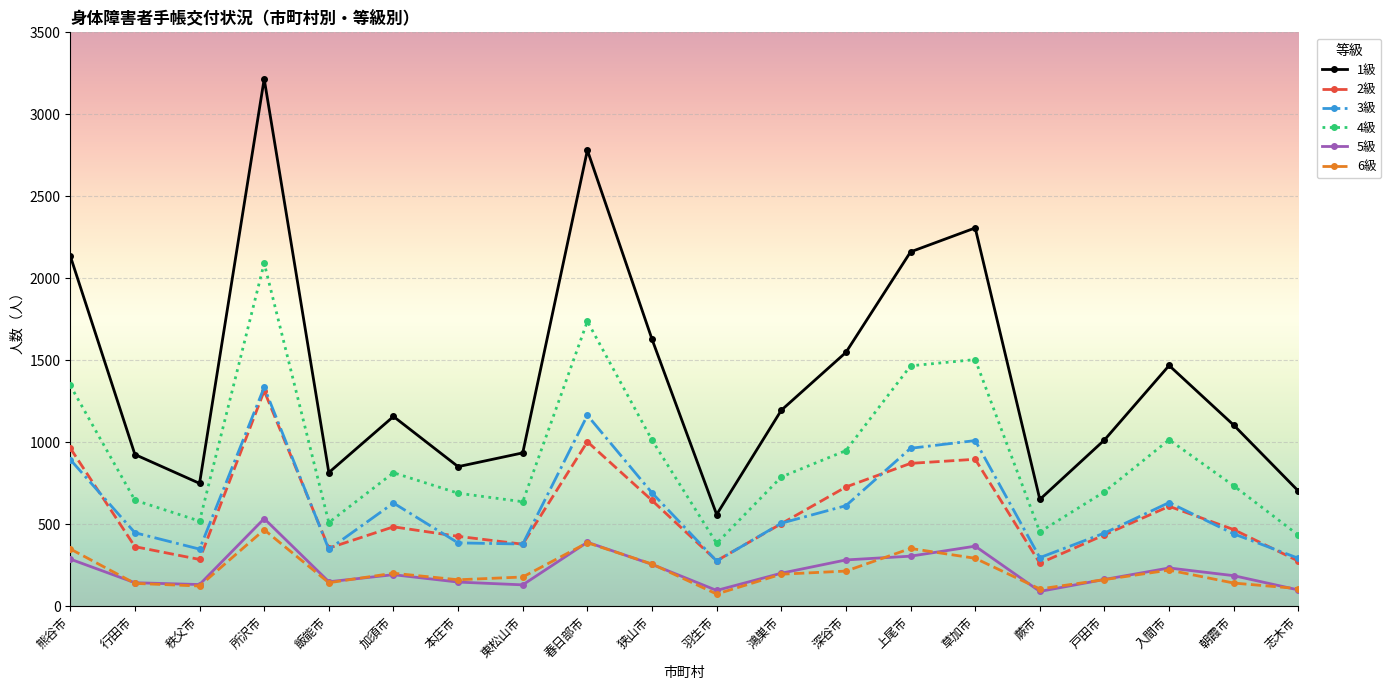

What is the label of the 14th point from the left?

上尾市